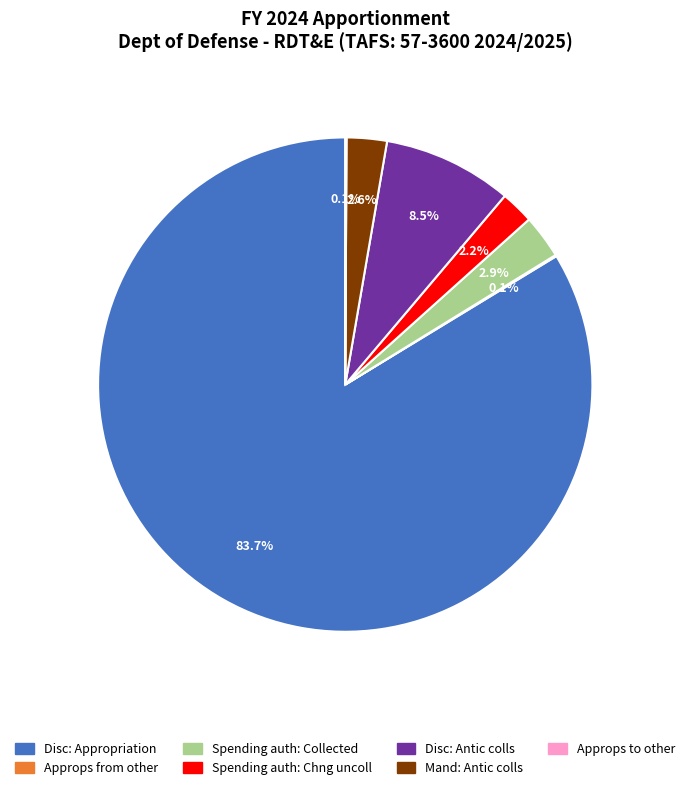

Is there a majority slice in this chart?

Yes